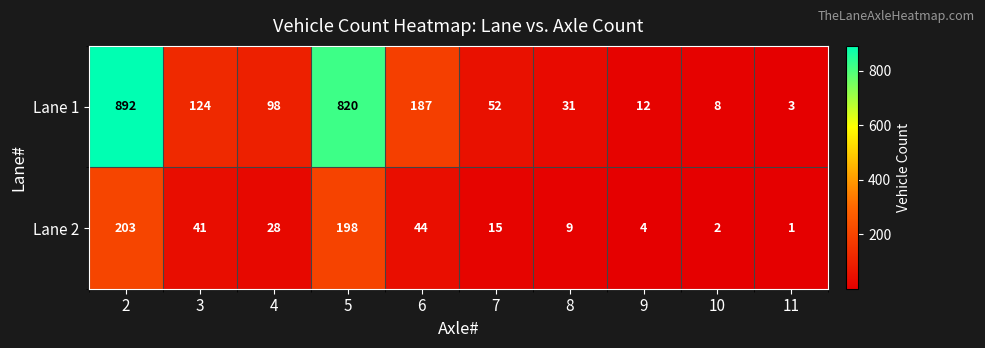

What is the highest value of the Lane 2 series?

203